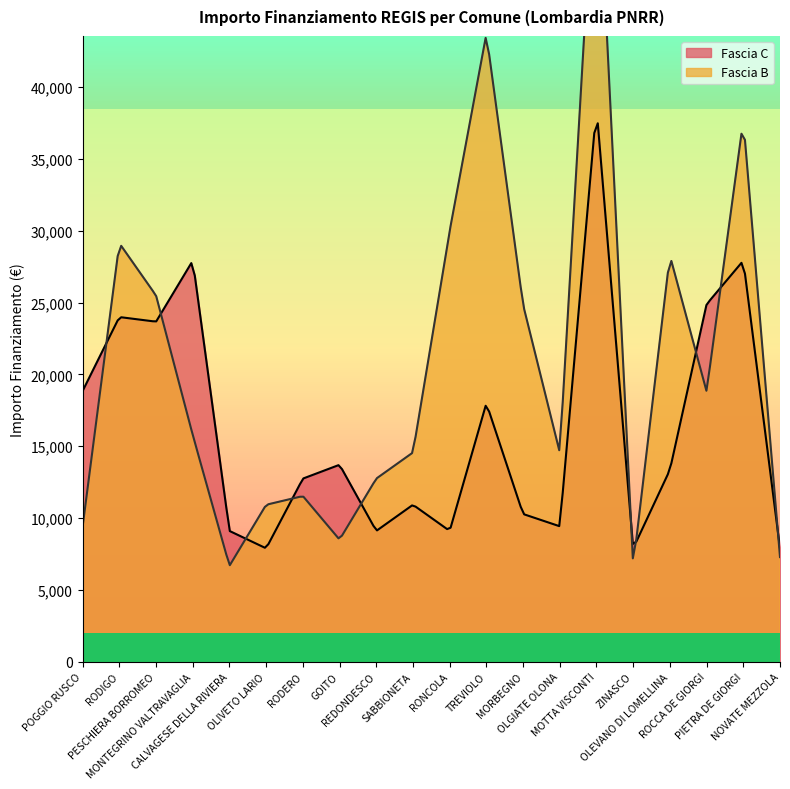

Is the value of Fascia B at POGGIO RUSCO greater than the value of Fascia C at SABBIONETA?

No